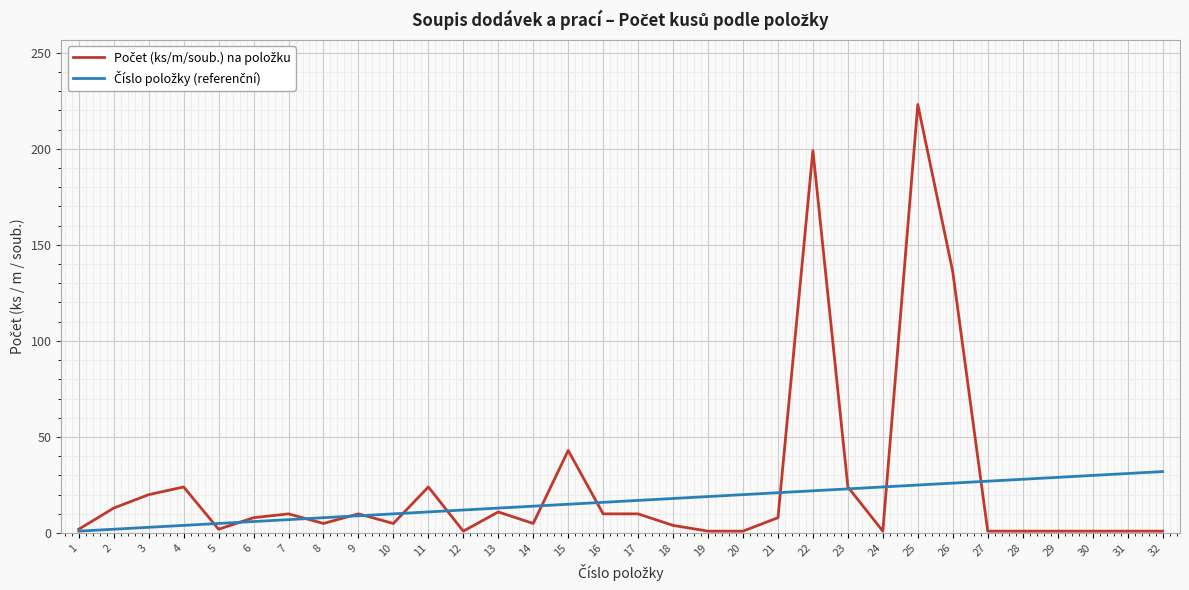

At which category is the sum across all series the highest?

25